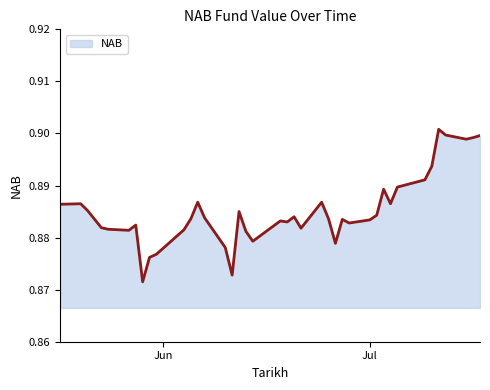

Count the number of categories in the chart.

40